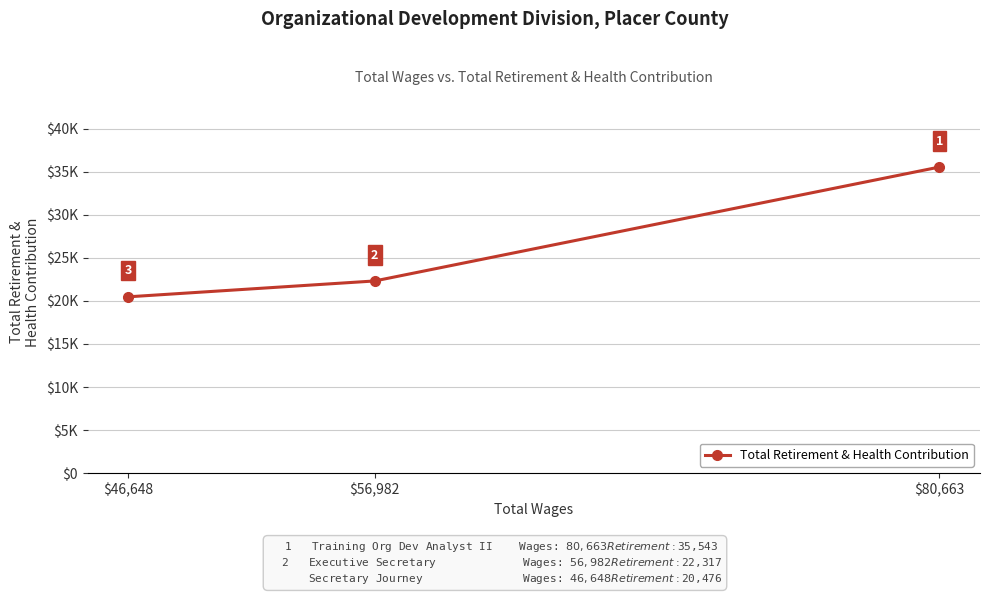

What is the difference between the maximum and minimum values?

15067